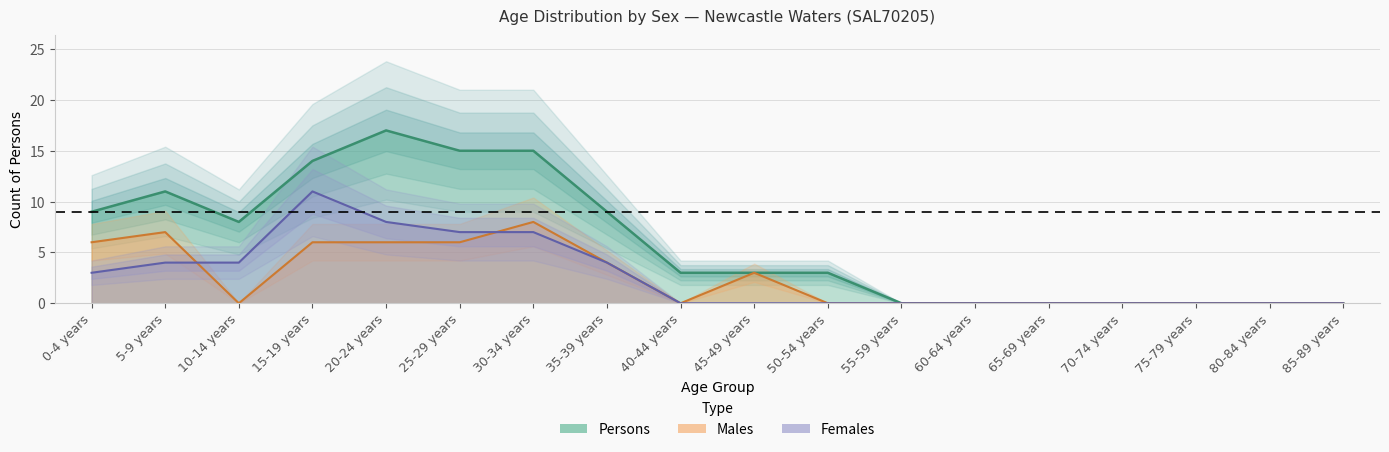

What is the highest value of the Females series?

11